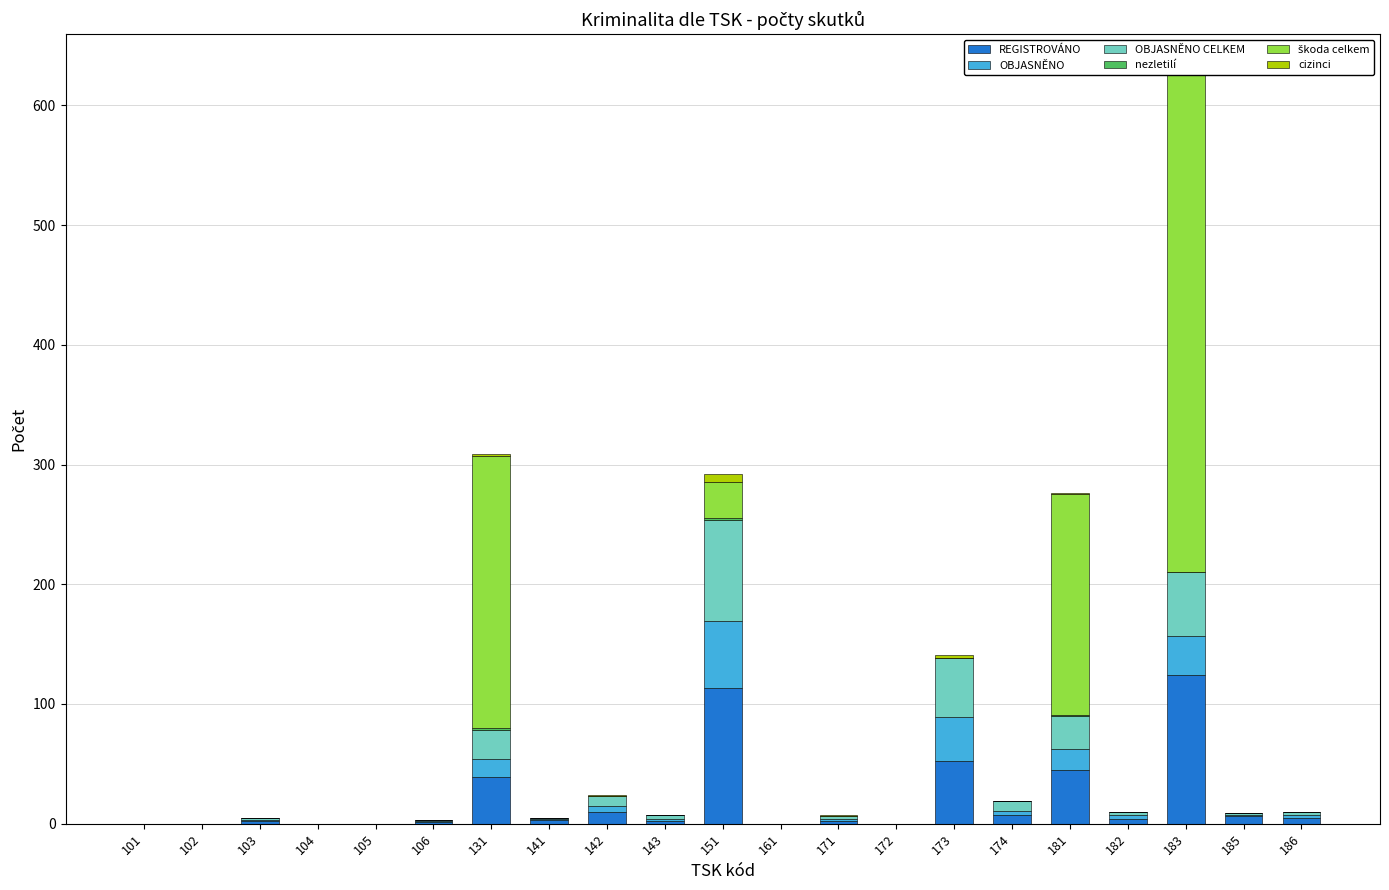

Which series changed the most between 102 and 171?

REGISTROVÁNO